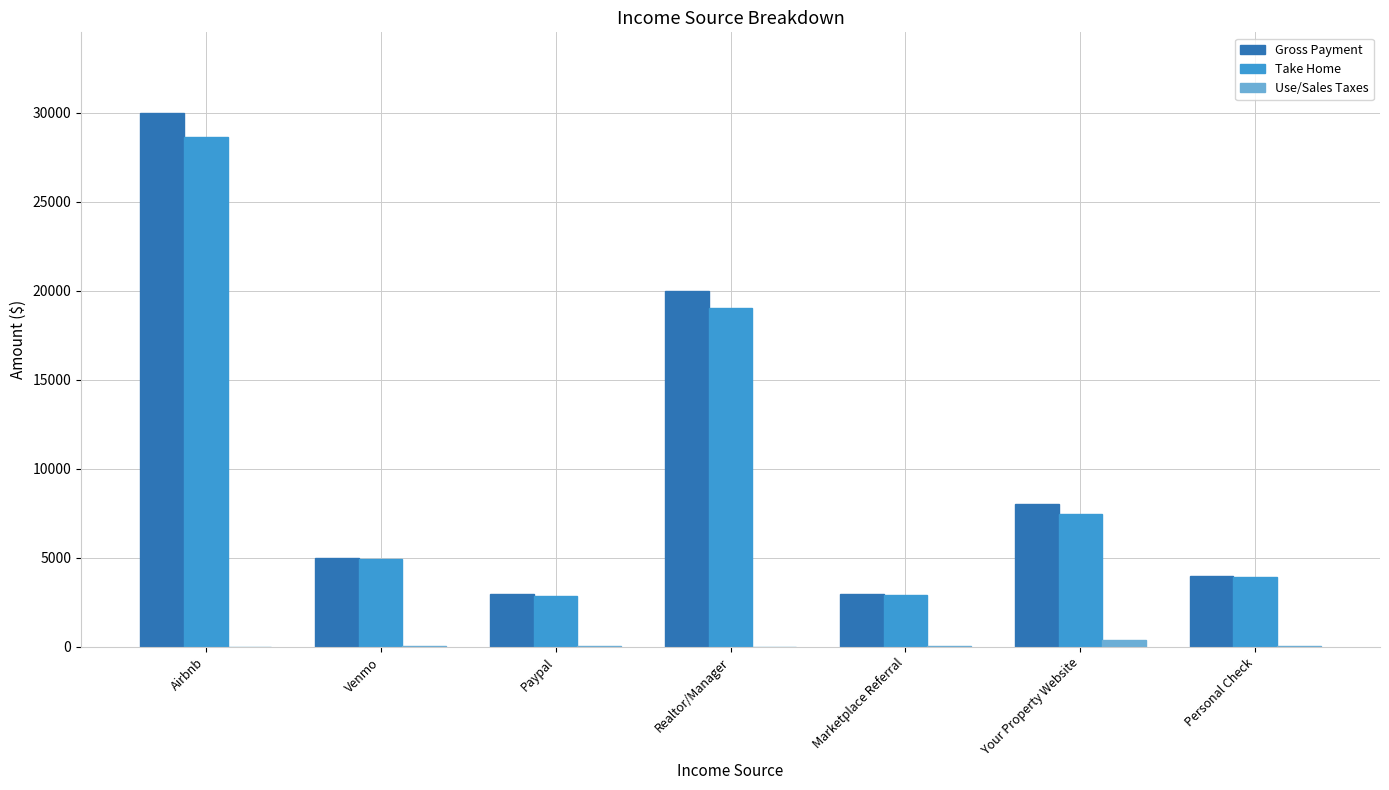

Between Paypal and Realtor/Manager, which series saw the biggest shift?

Gross Payment